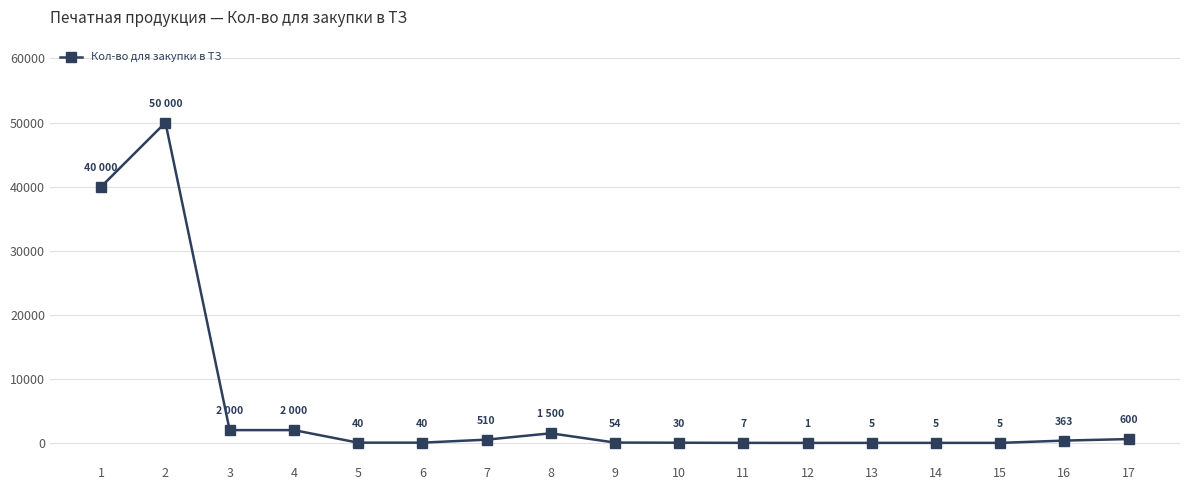

Between 3 and 8, which is larger?

3